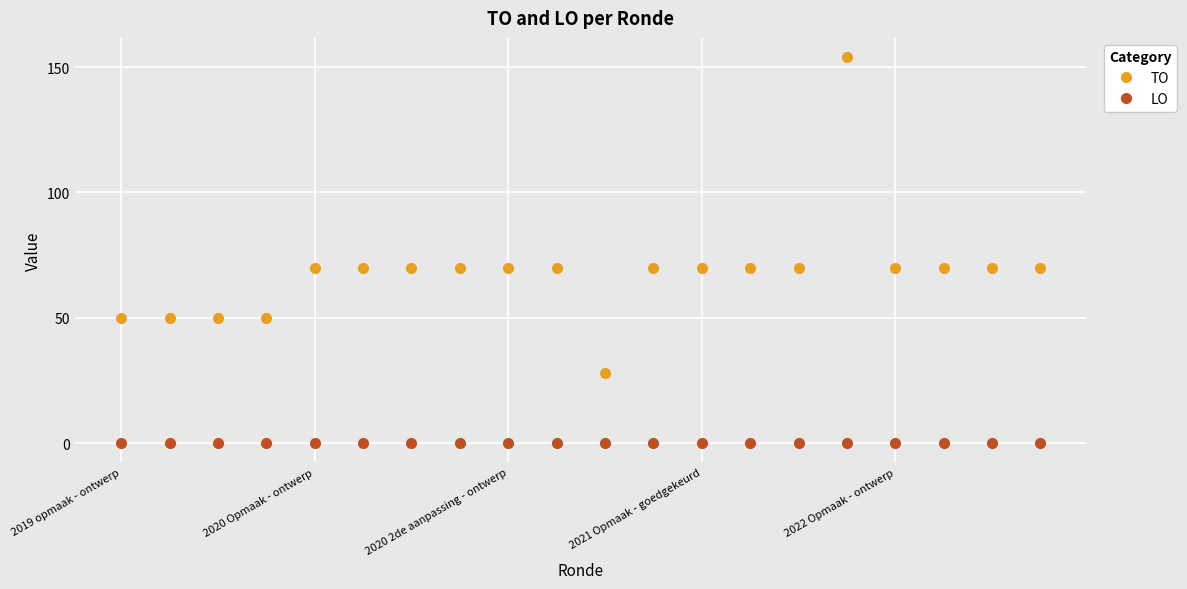

What is the value of the TO point at the 5th from the left?

70